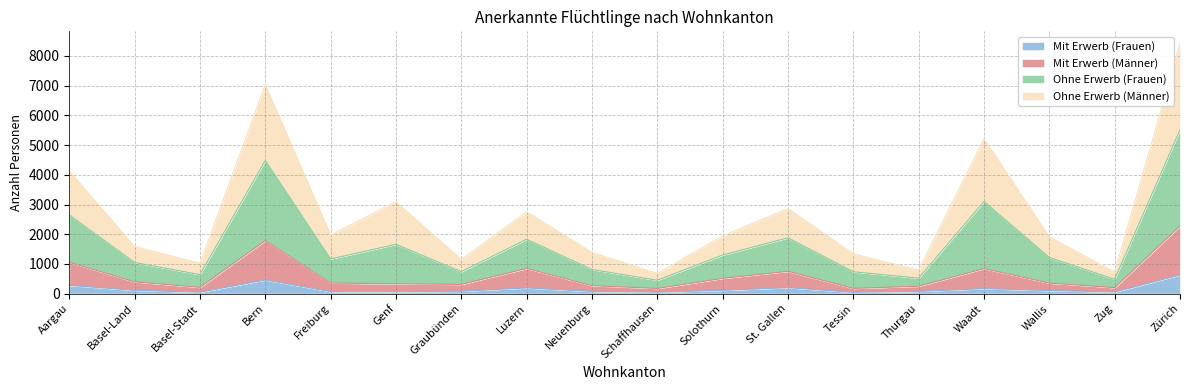

At which category is the sum across all series the highest?

Zürich